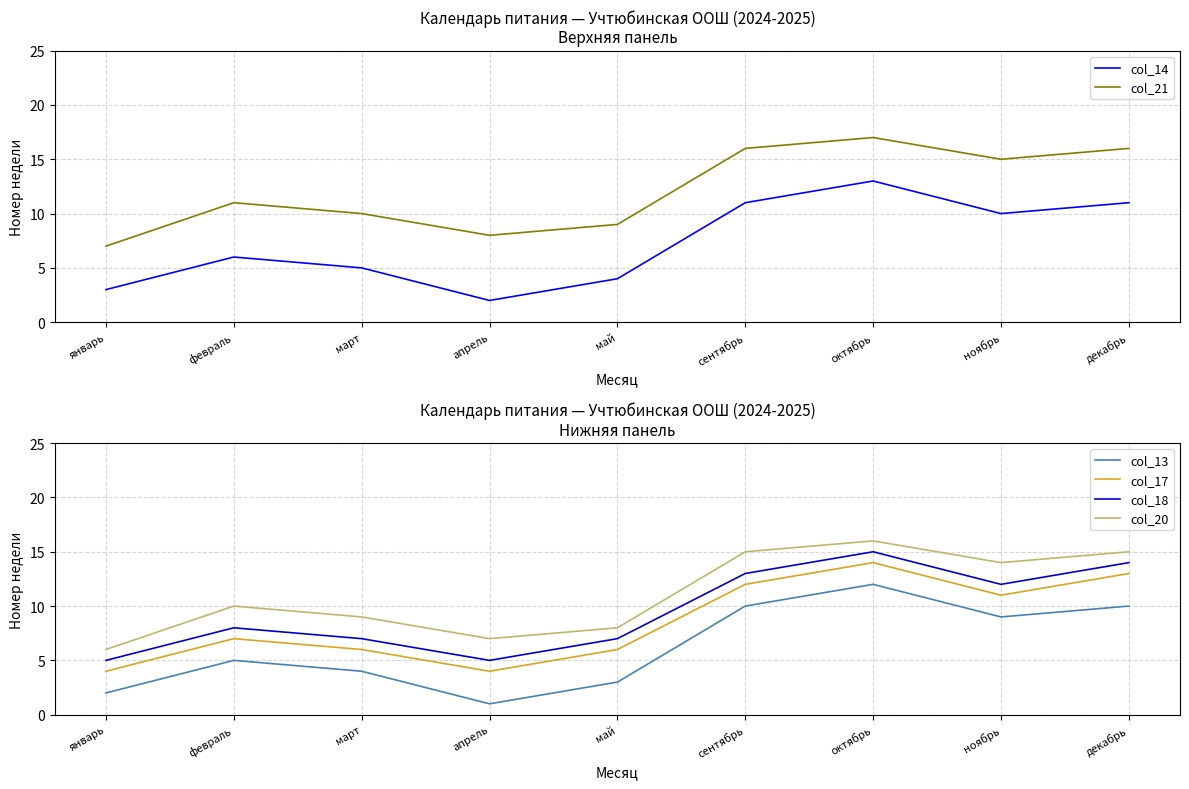

Which series changed the most between январь and февраль?

col_21